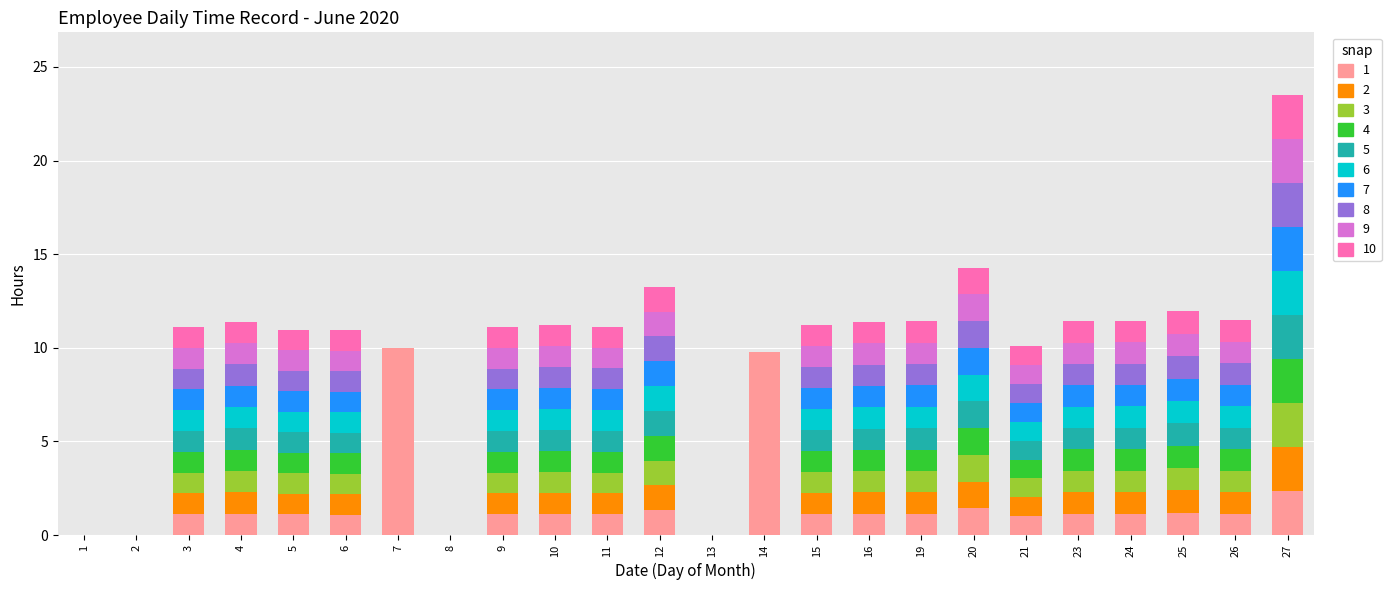

What is the average value?

0.9